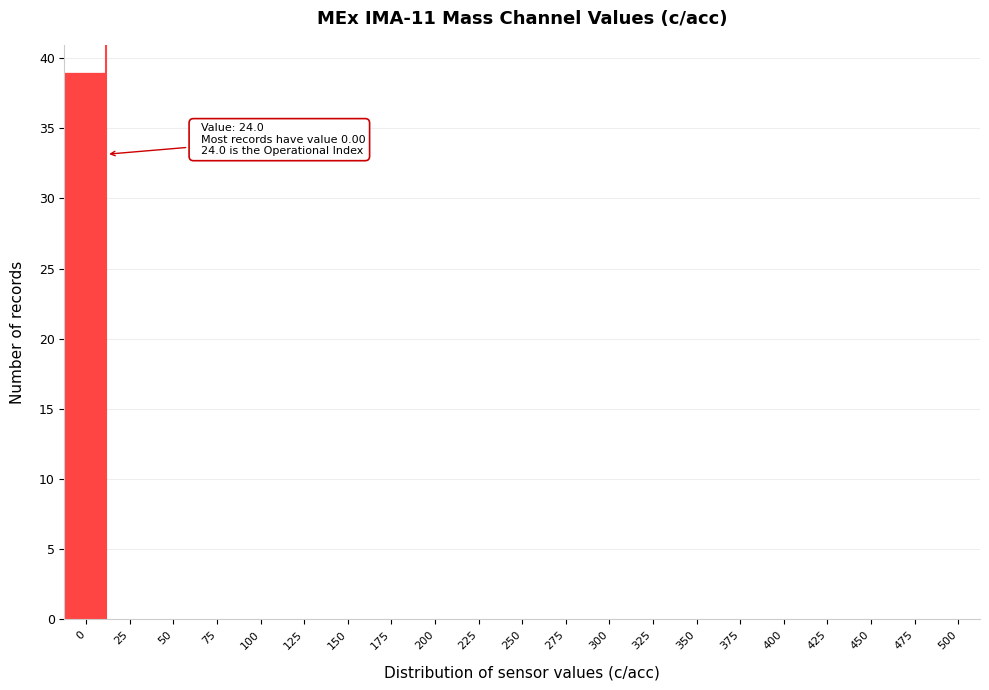

Reading right to left, extract all data points from this chart.

500=0	475=0	450=0	425=0	400=0	375=0	350=0	325=0	300=0	275=0	250=0	225=0	200=0	175=0	150=0	125=0	100=0	75=0	50=0	25=0	0=39